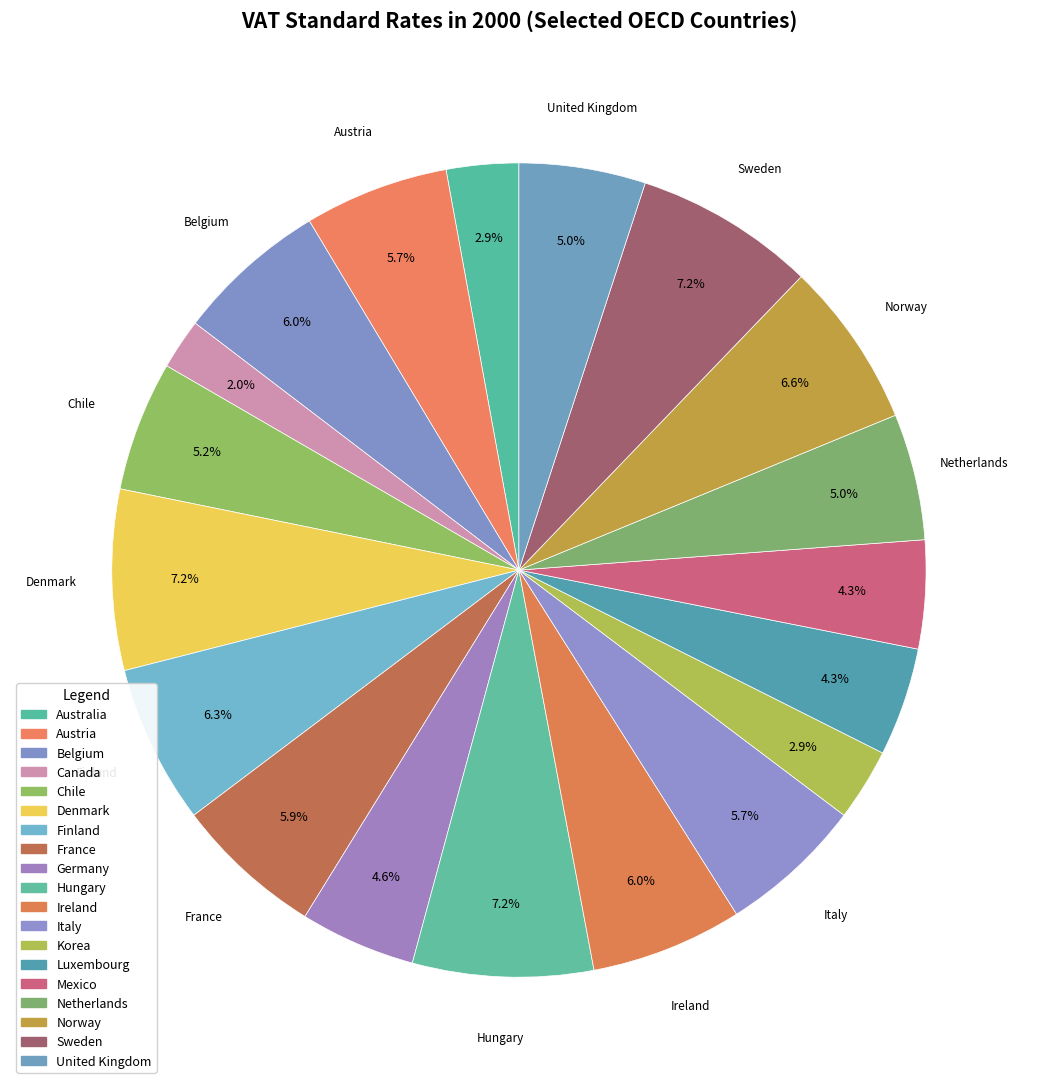

Rank the categories by value from highest to lowest.

Denmark, Hungary, Sweden, Norway, Finland, Belgium, Ireland, France, Austria, Italy, Chile, Netherlands, United Kingdom, Germany, Luxembourg, Mexico, Australia, Korea, Canada